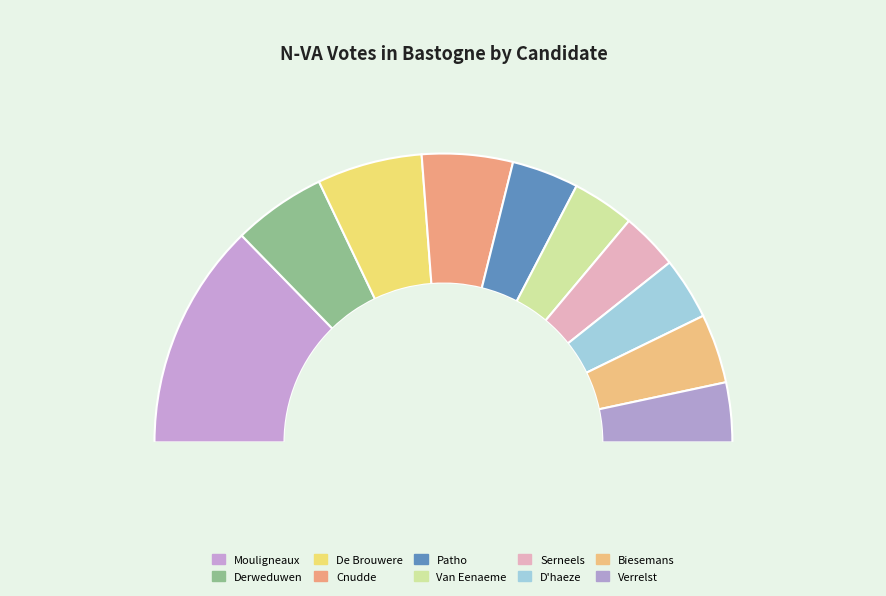

Is it true that Patho Wouter is 7% of the pie?

True